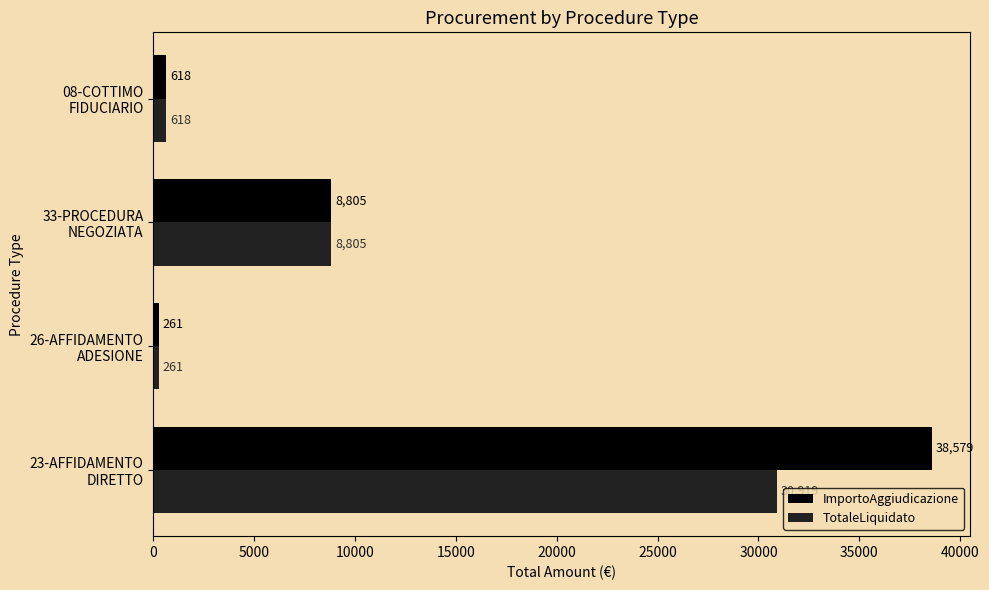

What is the smallest value displayed?

260.7